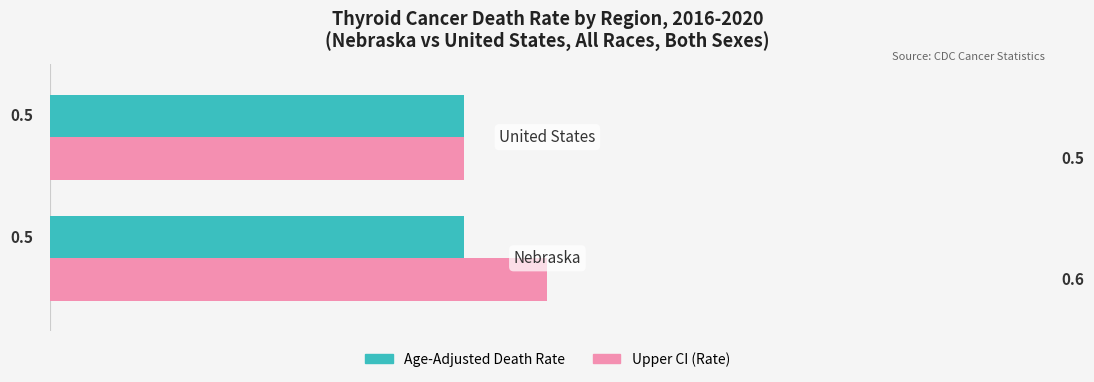

Which series has the widest spread of values?

Upper CI (Rate)